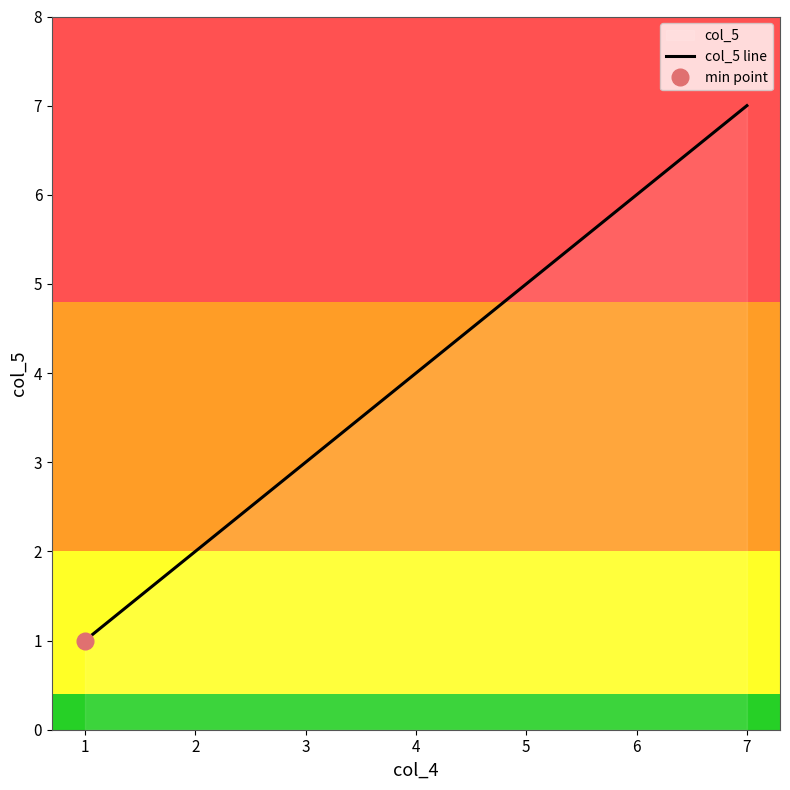

Reading right to left, extract all data points from this chart.

7	6	5	4	3	2	1